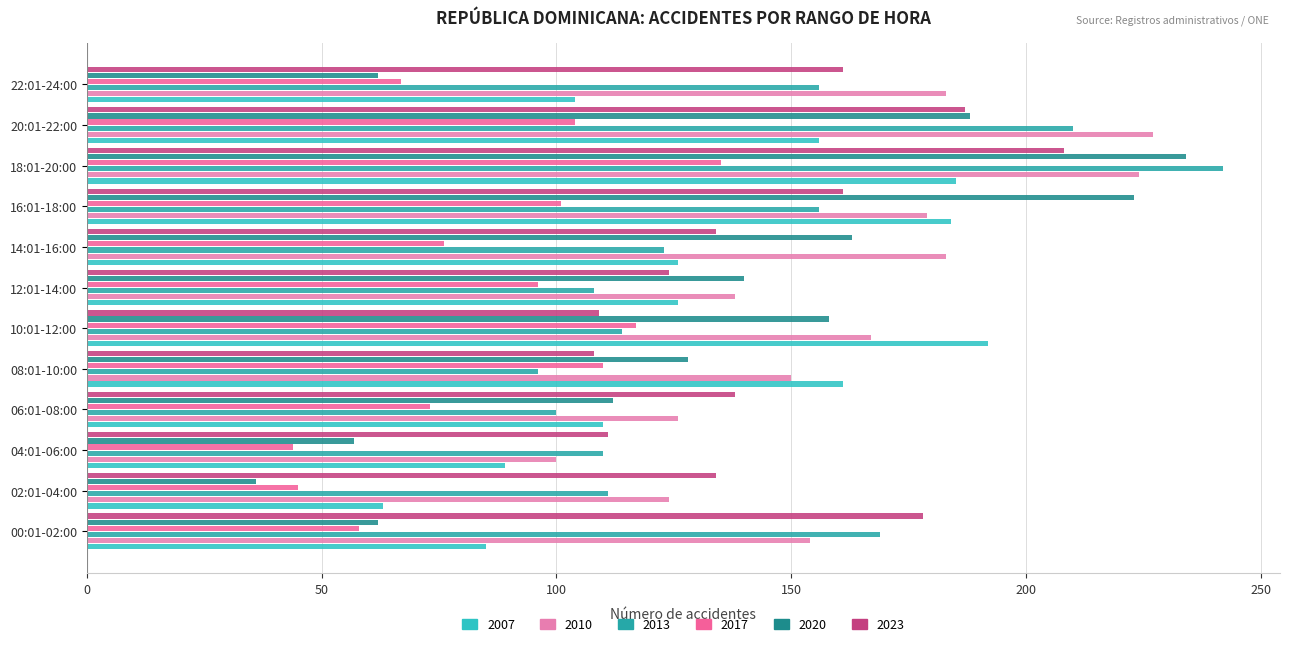

How many data points in 2020 are less than 140?

6